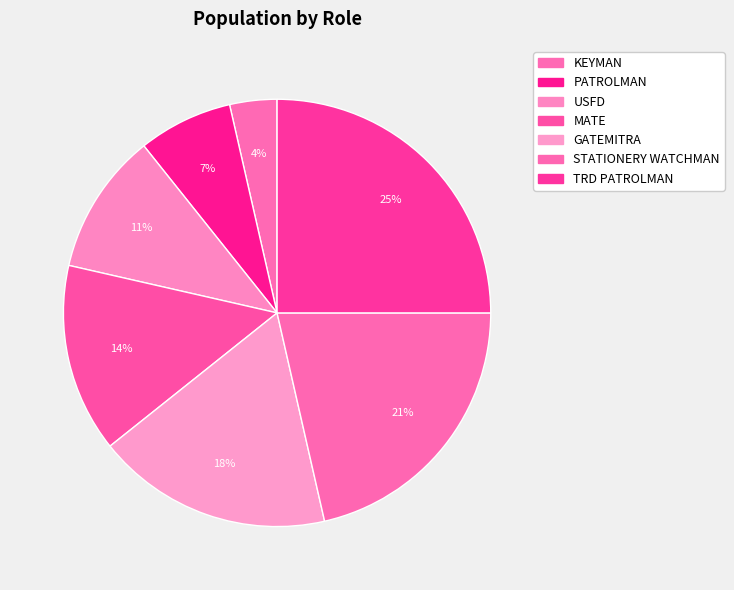

Which category has the biggest portion of the pie?

TRD PATROLMAN